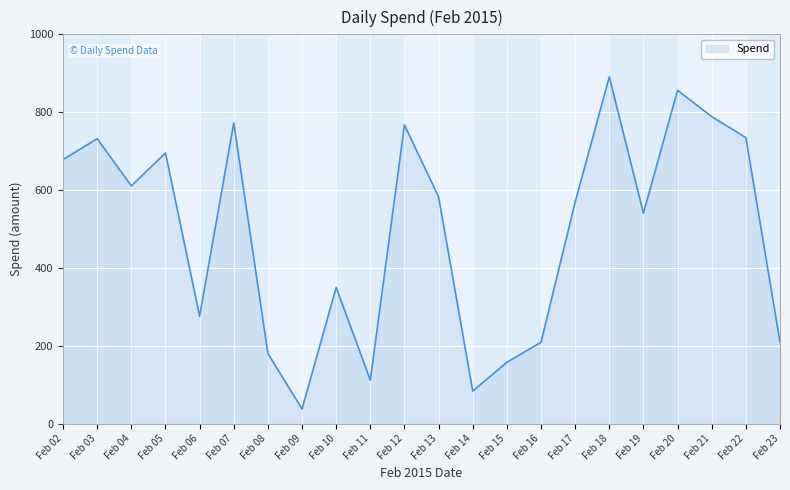

What is the difference between the values at Feb 05 and Feb 16?

486.4